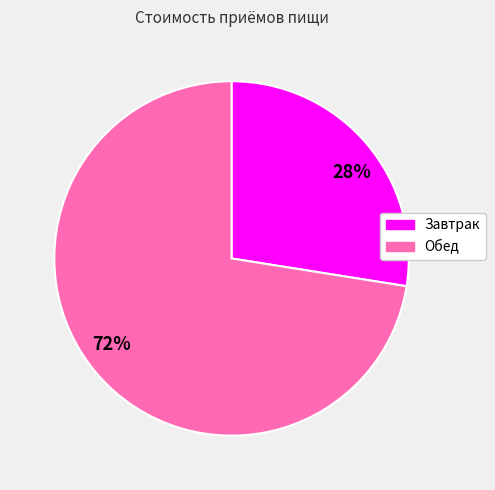

Does any single category account for the majority?

Yes